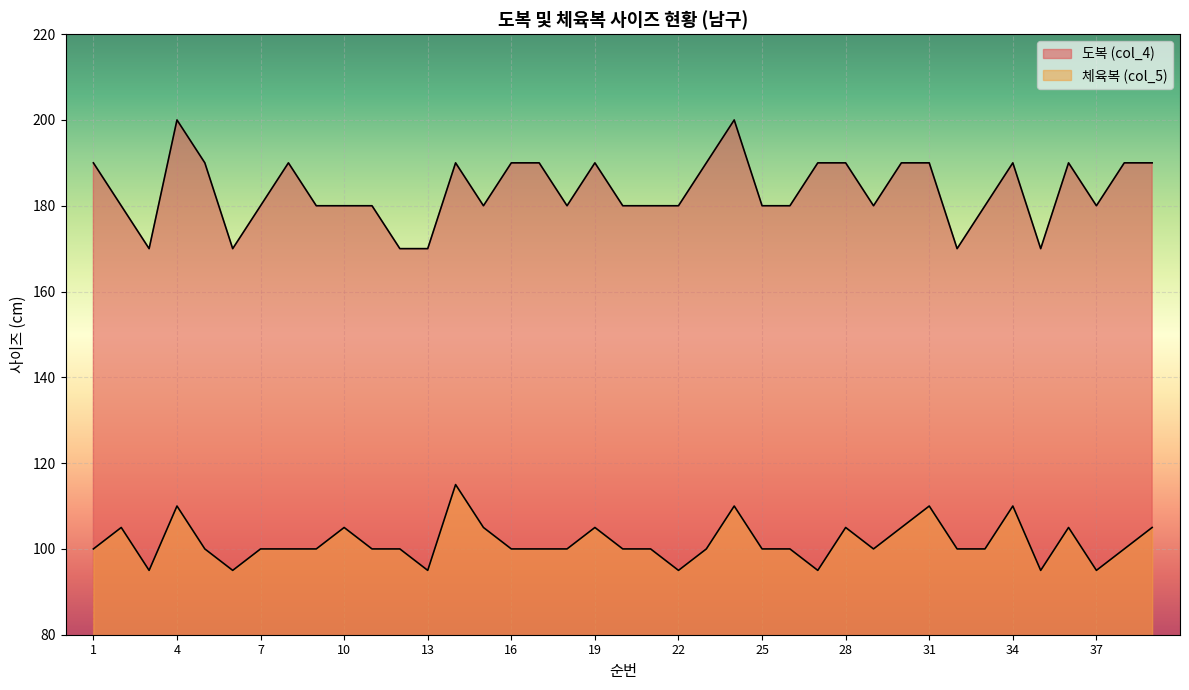

Is the value of 도복 (col_4) at 17 greater than the value of 체육복 (col_5) at 29?

Yes